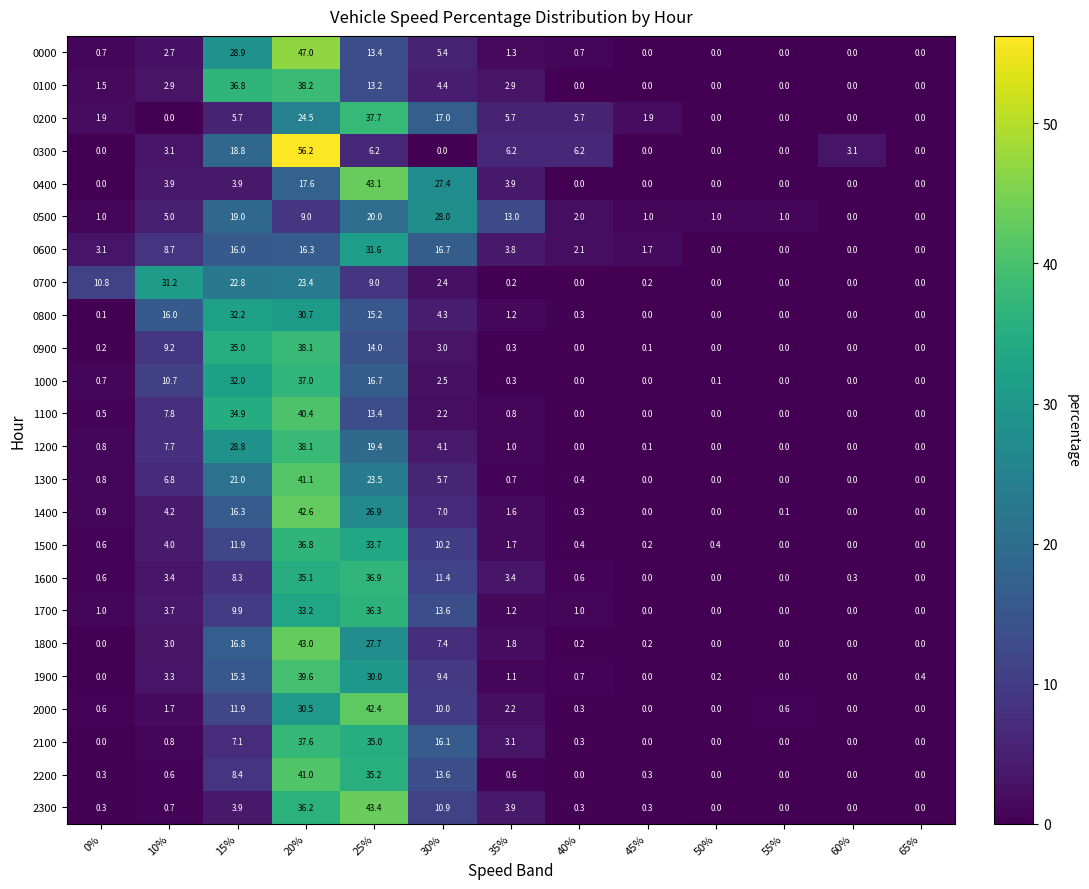

Between 25% and 55%, which series saw the biggest shift?

2300